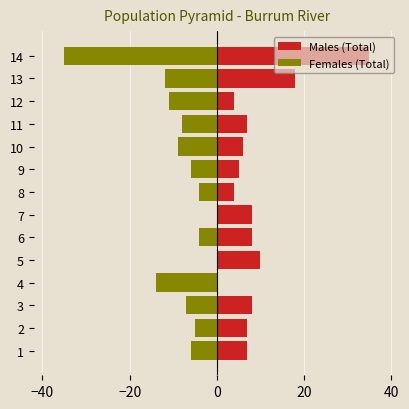

What is the value of the Females (Total) bar at the 2nd from the left?

-5